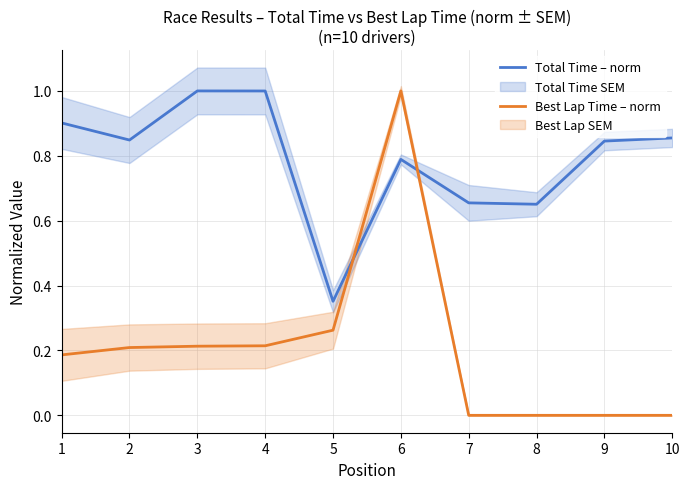

Rank the categories by Best Lap Time – norm value from highest to lowest.

6, 5, 4, 3, 2, 1, 7, 8, 9, 10